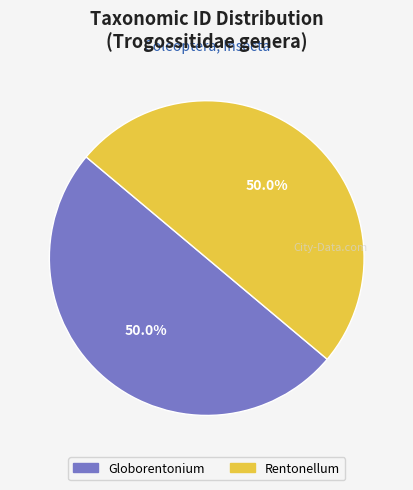

To the nearest percent, what portion does Globorentonium represent?

50%